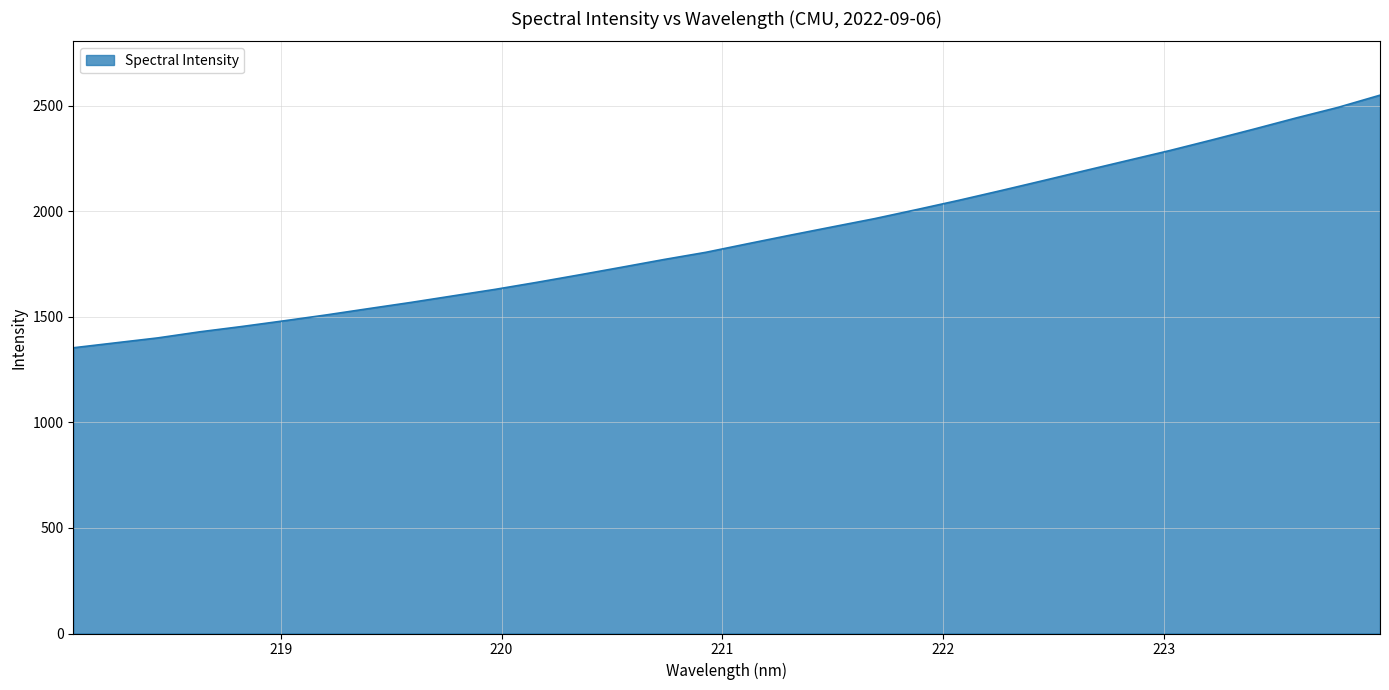

What is the difference between the maximum and minimum values?

1196.7